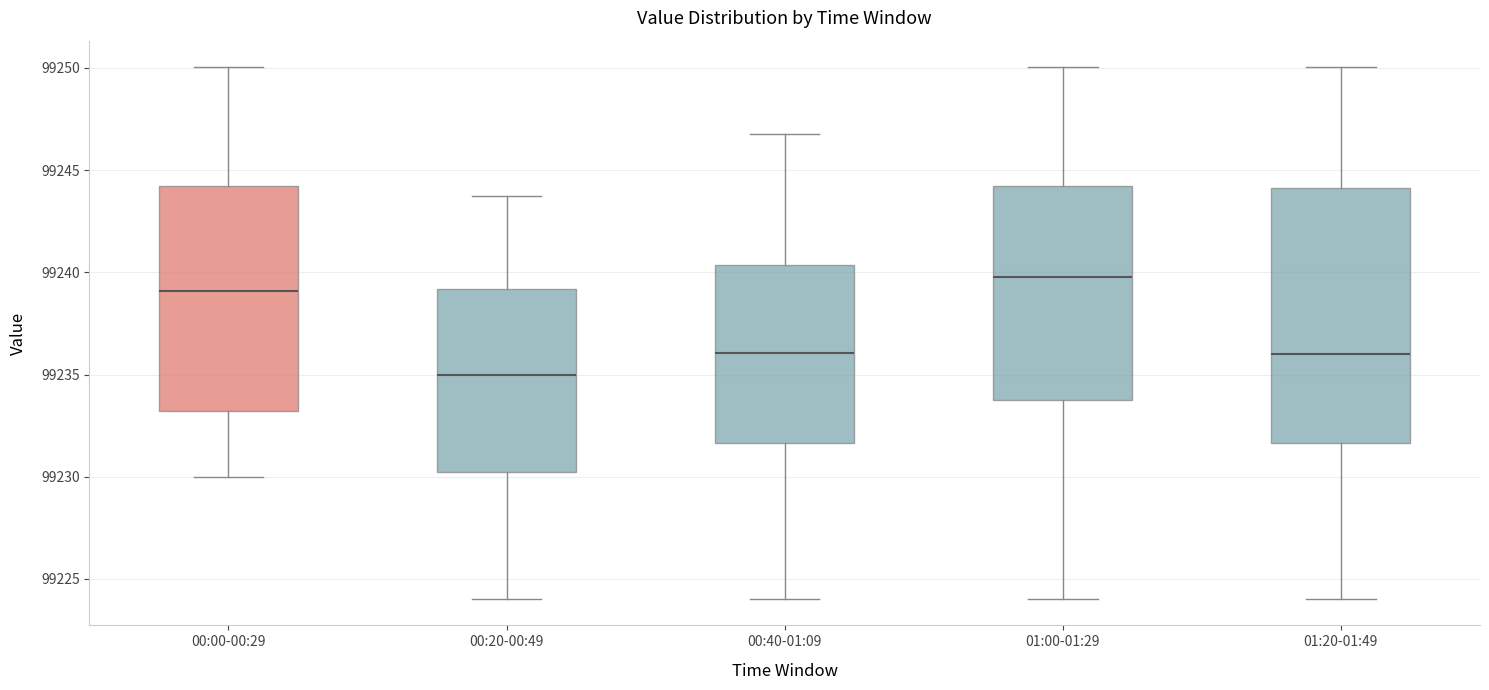

Where does the median line of the box for 01:00-01:29 sit on the y-axis? The values are not printed on the chart, so give them approximately, as read against the axis.

99240.0